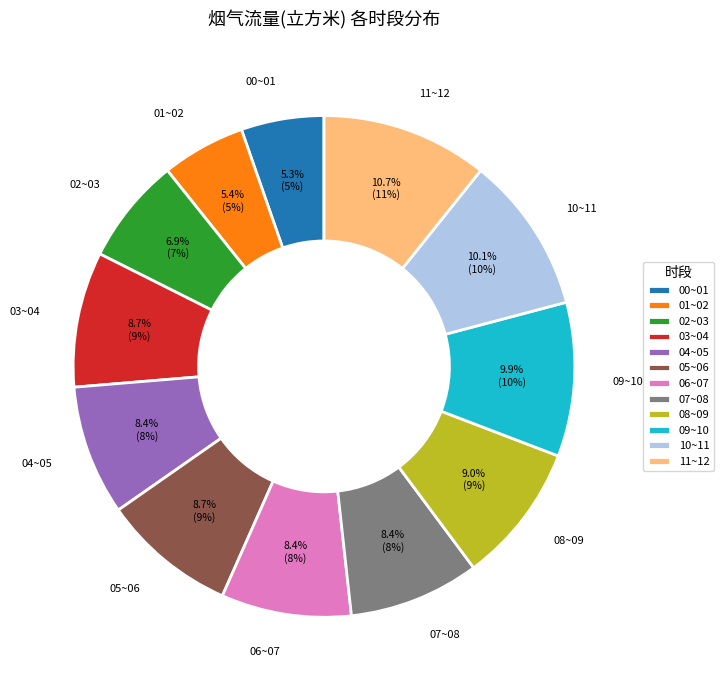

To the nearest percent, what is the difference between the largest and smallest slice percentages?

5%